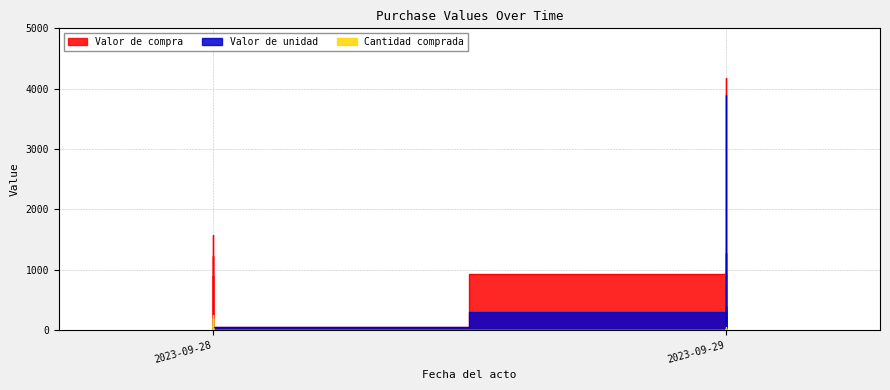

In Valor de unidad, how many points are higher than both neighbors (excluding endpoints)?

8